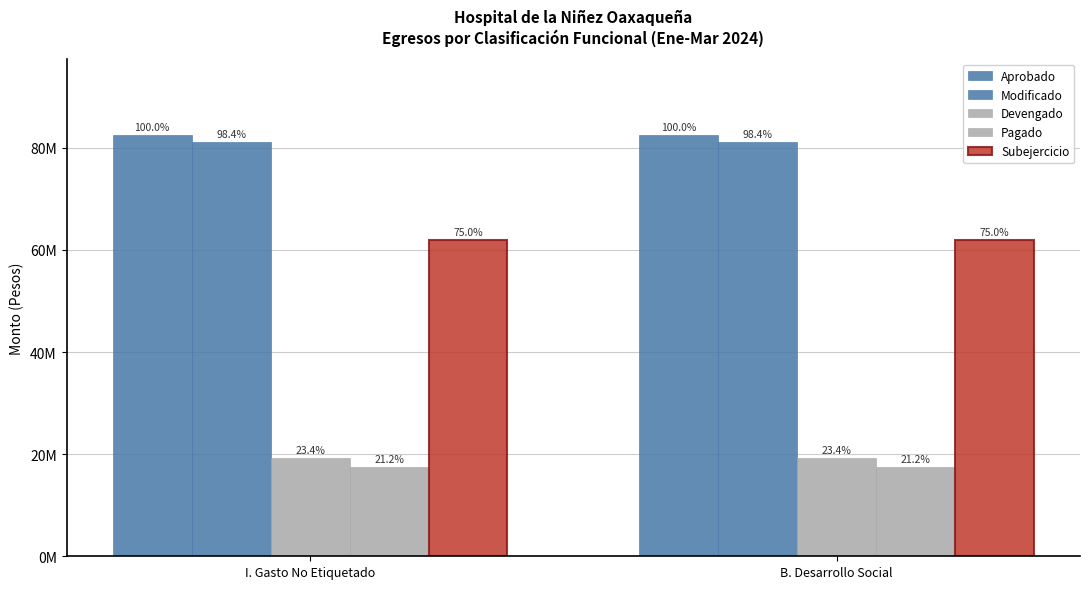

Reading right to left, transcribe all the data shown in this chart.

Aprobado: B. Desarrollo Social=82524898	I. Gasto No Etiquetado=82524898
Modificado: B. Desarrollo Social=81225282	I. Gasto No Etiquetado=81225282
Devengado: B. Desarrollo Social=19291975	I. Gasto No Etiquetado=19291975
Pagado: B. Desarrollo Social=17505113	I. Gasto No Etiquetado=17505113
Subejercicio: B. Desarrollo Social=61933307	I. Gasto No Etiquetado=61933307